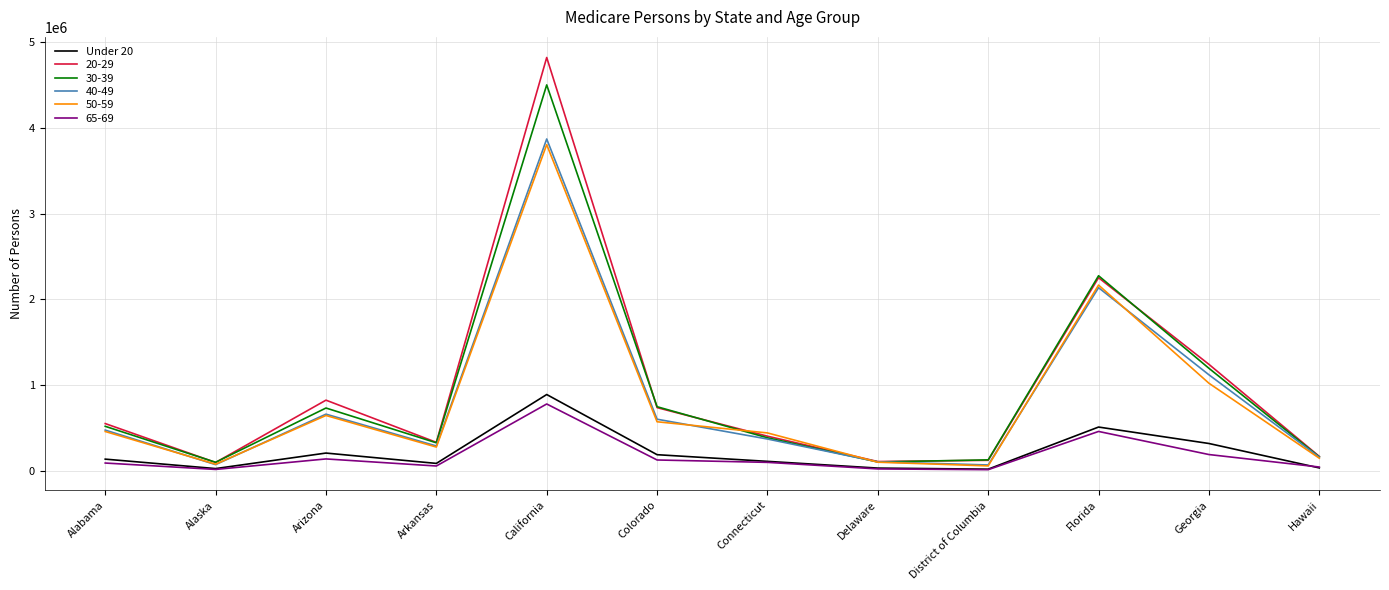

Which series has the largest range (max minus min)?

20-29